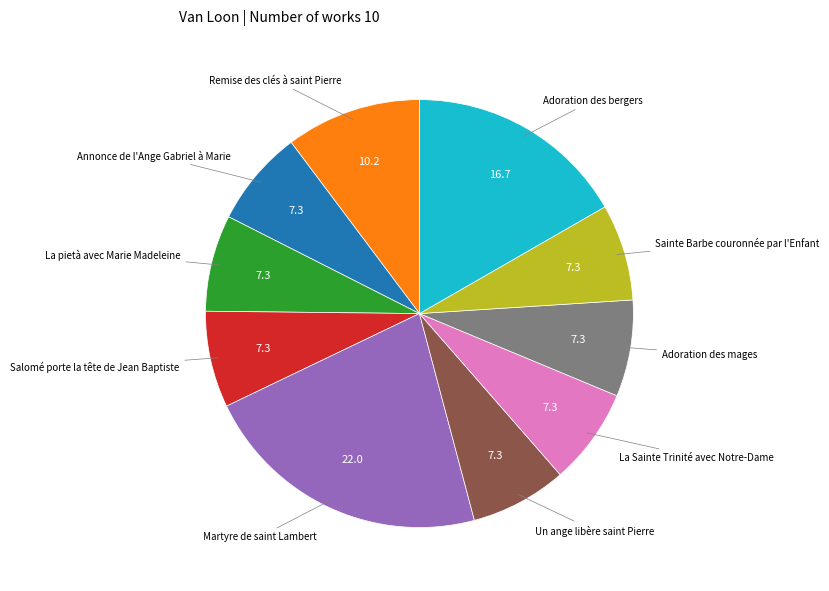

Do La pietà avec Marie Madeleine and Annonce de l'Ange Gabriel à Marie together represent more than half of the pie?

No